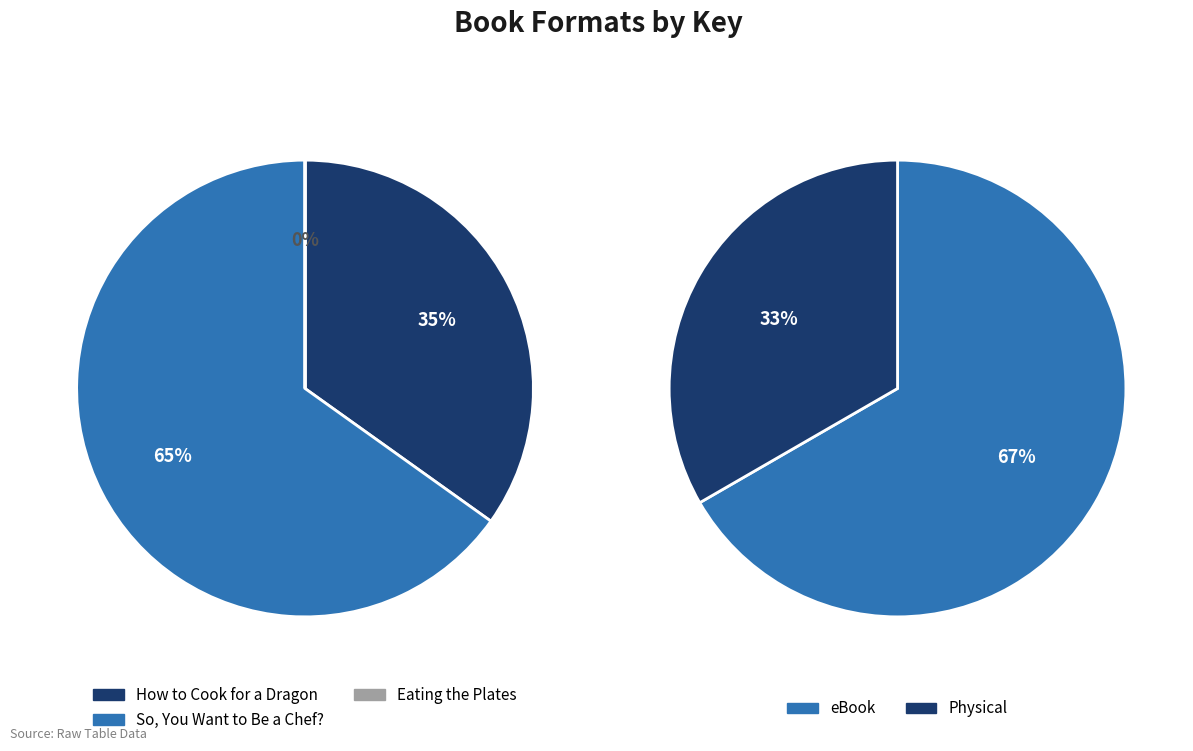

How many slices are in this pie chart?

3